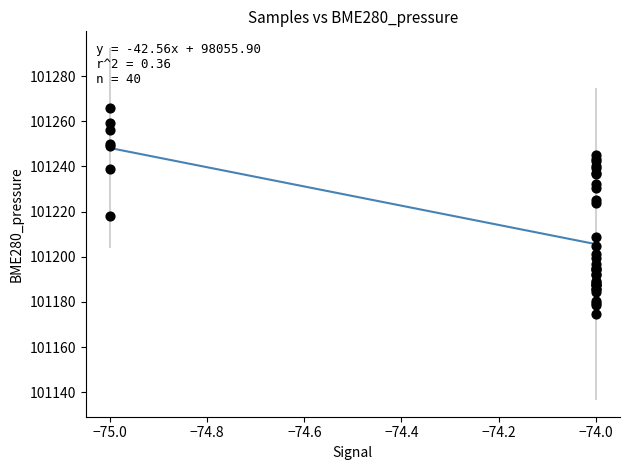

What Y value in the scatter plot is closest to 101220?

101217.9